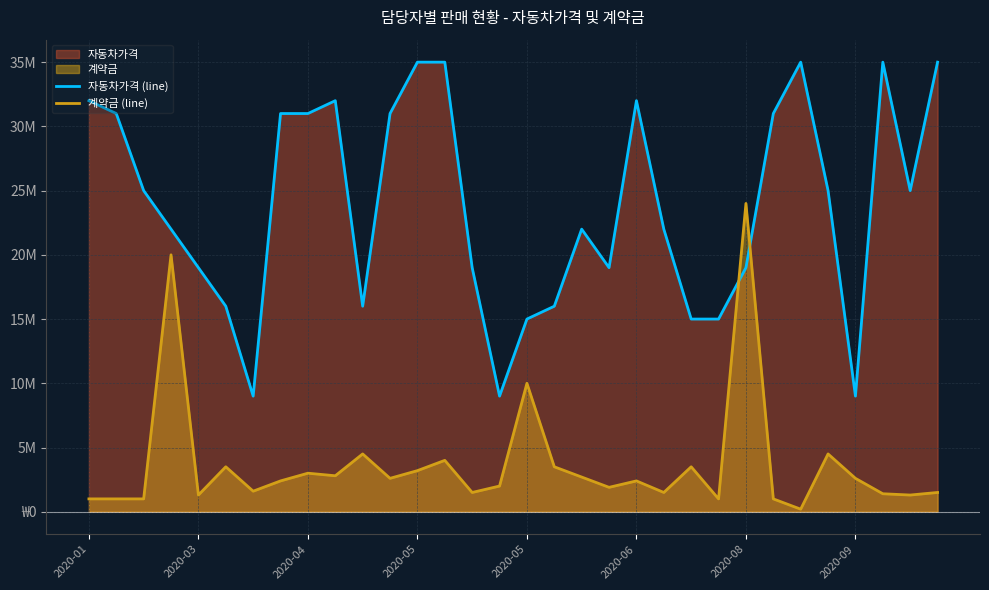

Does the chart display data point markers on the line(s)?

No